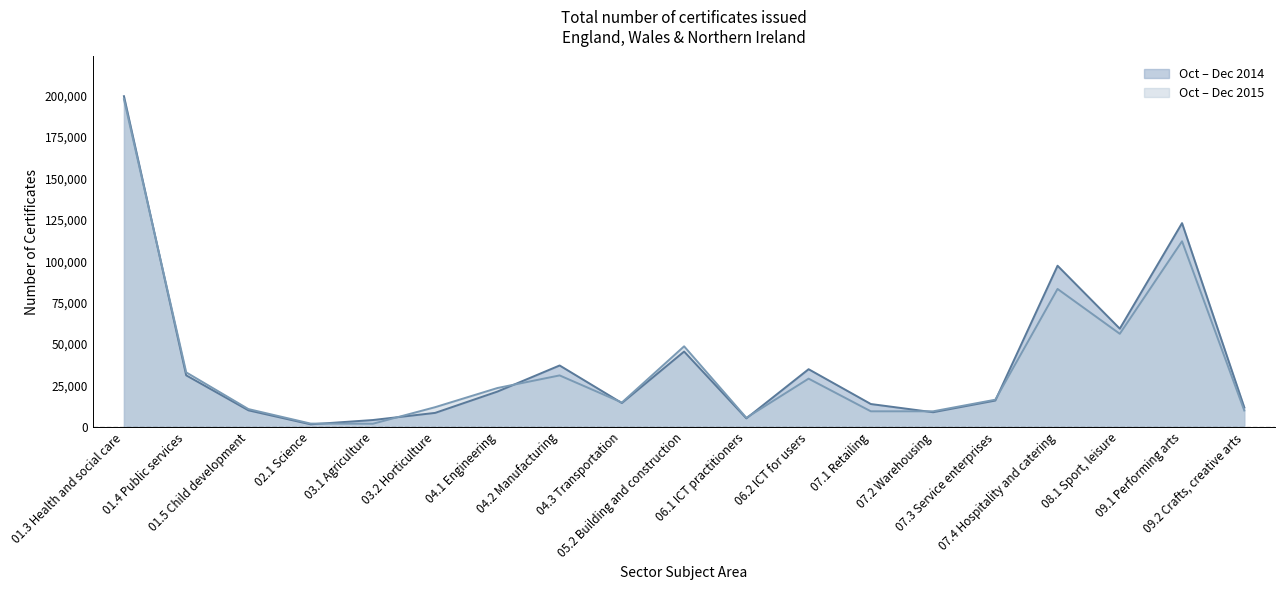

List the series in order of their overall mean, lowest first.

Oct – Dec 2015, Oct – Dec 2014